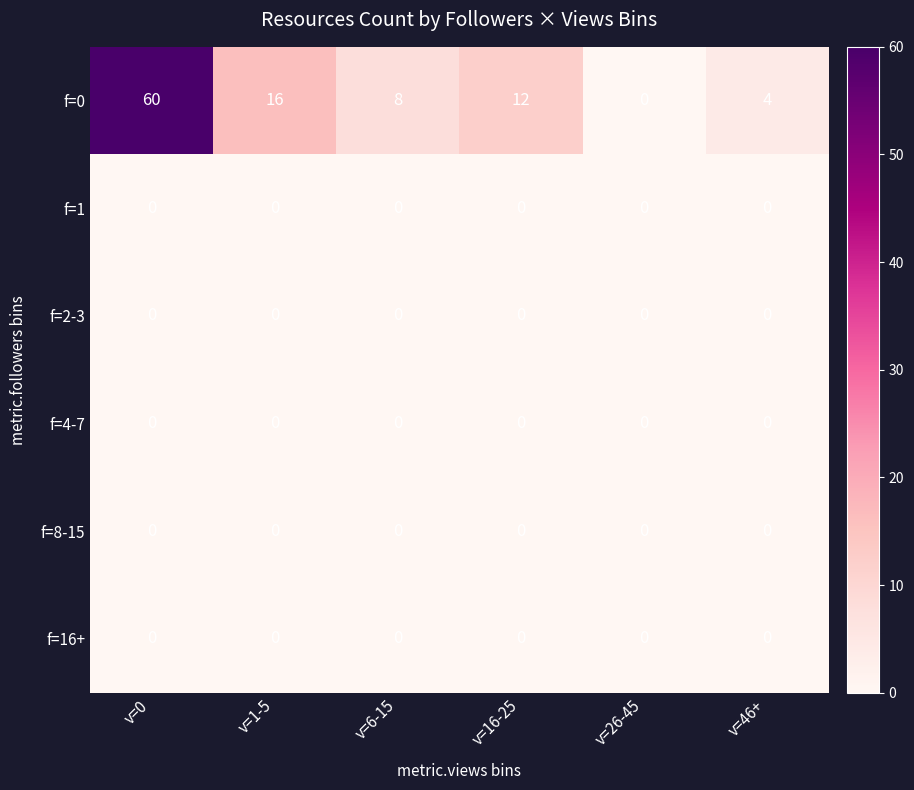

What is the spread (max minus min) of values at v=1-5?

16